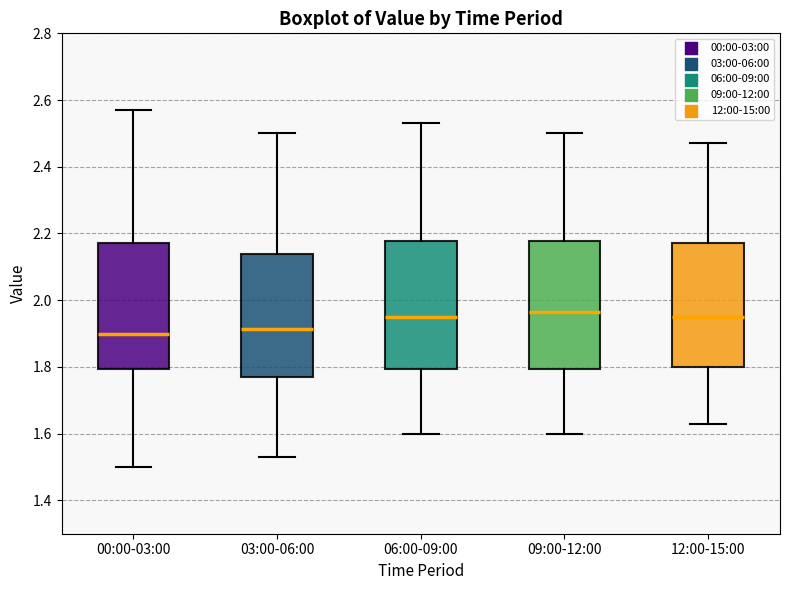

Where is the upper edge of the box for 06:00-09:00 on the y-axis? The values are not printed on the chart, so give them approximately, as read against the axis.

2.18